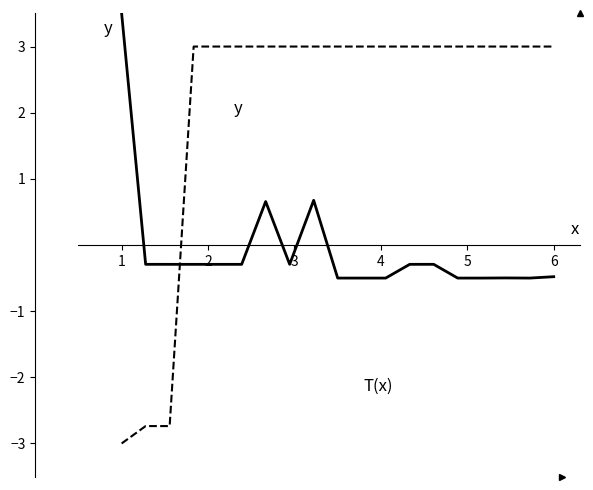

Does the chart display data point markers on the line(s)?

No